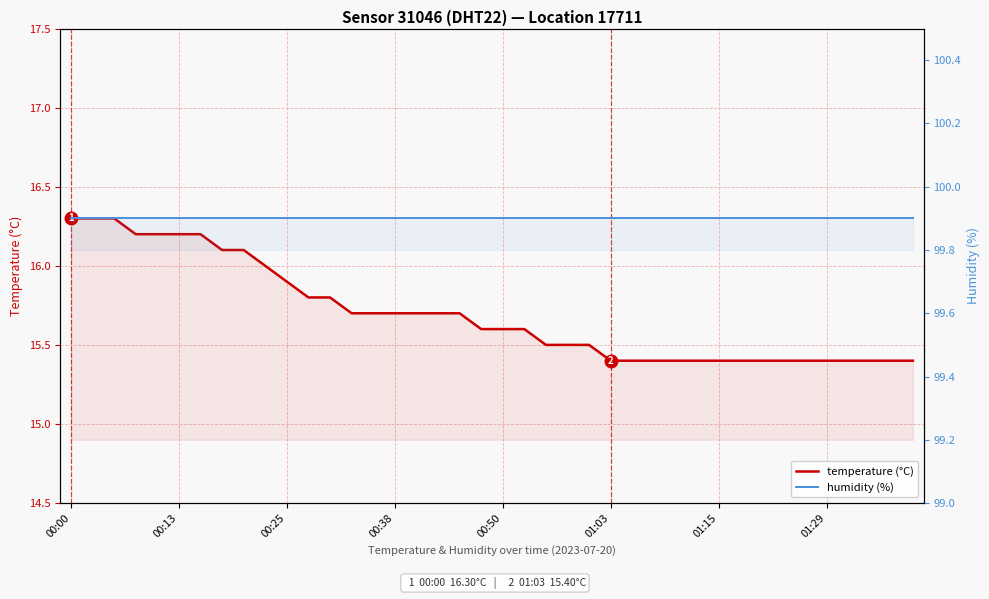

Reading right to left, what are all the values shown in this chart?

temperature (°C): 15.4	15.4	15.4	15.4	15.4	15.4	15.4	15.4	15.4	15.4	15.4	15.4	15.4	15.4	15.4	15.5	15.5	15.5	15.6	15.6	15.6	15.7	15.7	15.7	15.7	15.7	15.7	15.8	15.8	15.9	16.0	16.1	16.1	16.2	16.2	16.2	16.2	16.3	16.3	16.3
humidity (%): 99.9	99.9	99.9	99.9	99.9	99.9	99.9	99.9	99.9	99.9	99.9	99.9	99.9	99.9	99.9	99.9	99.9	99.9	99.9	99.9	99.9	99.9	99.9	99.9	99.9	99.9	99.9	99.9	99.9	99.9	99.9	99.9	99.9	99.9	99.9	99.9	99.9	99.9	99.9	99.9